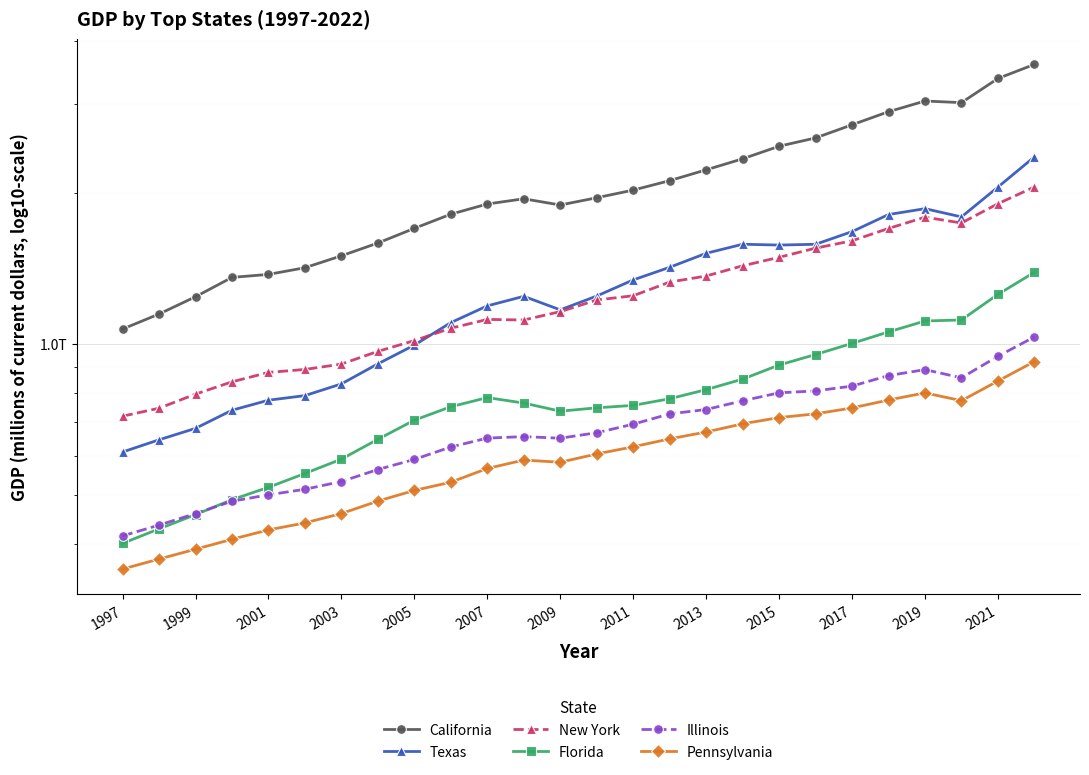

The value of Illinois at 17 is 771356.1. True or false?

True